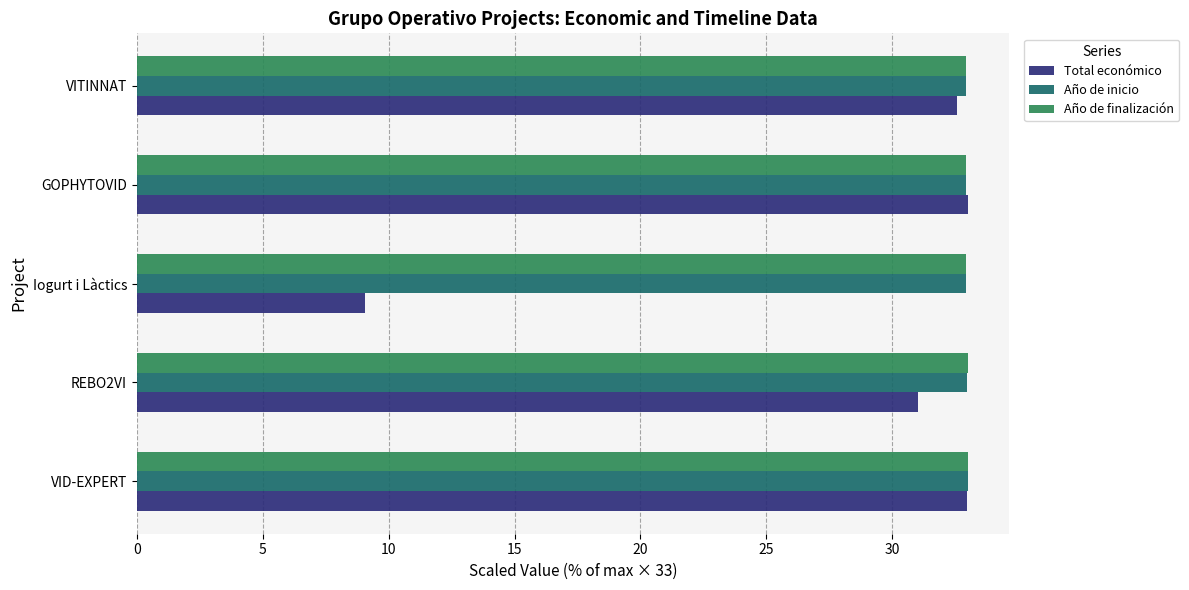

Between REBO2VI and Iogurt i Làctics, which series saw the biggest shift?

Total económico